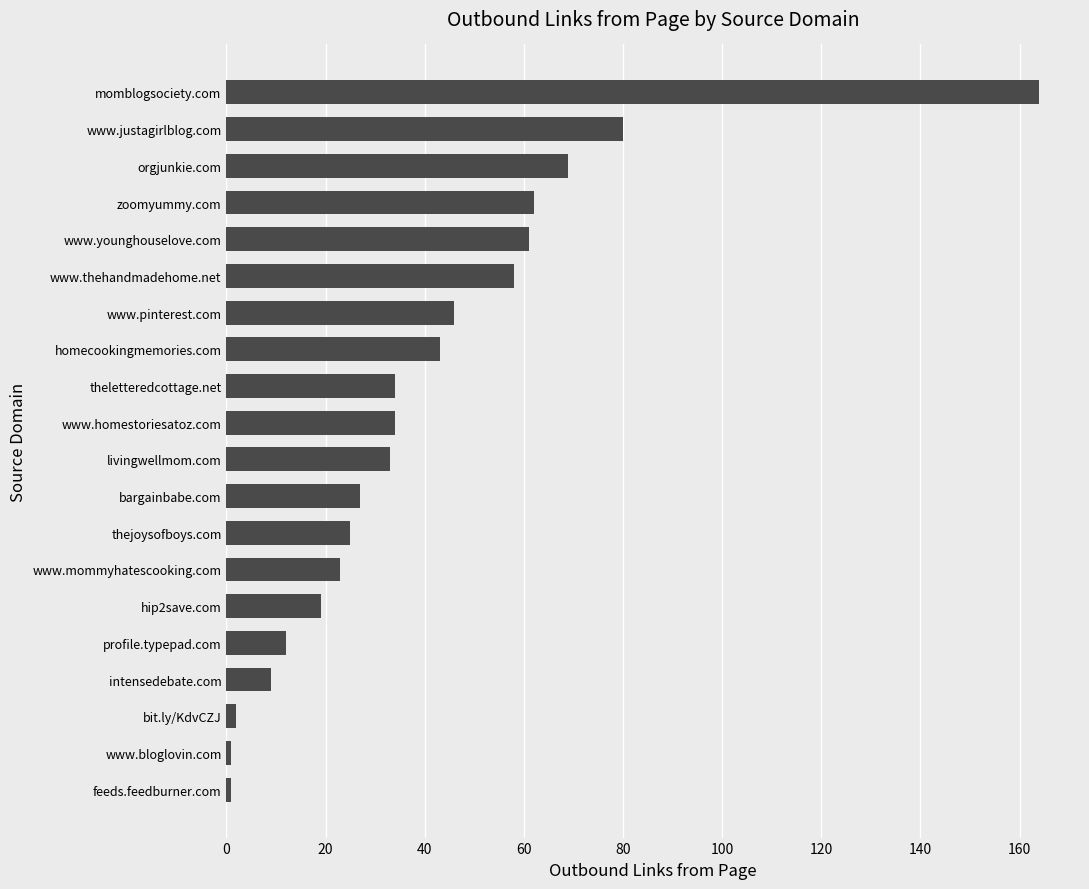

Is it true that the value at www.thehandmadehome.net is 58?

True